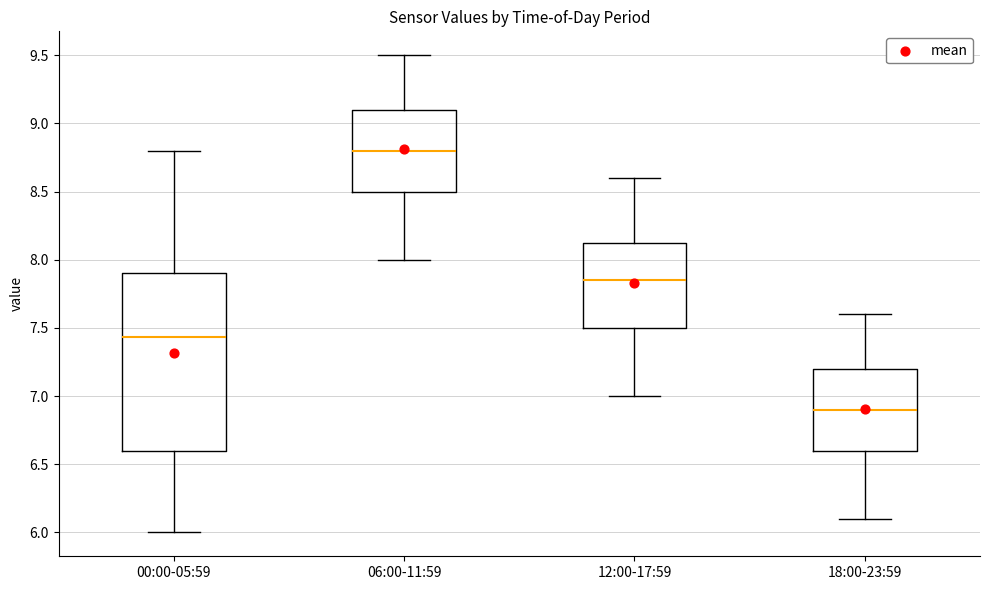

Comparing the boxes themselves (not the whiskers), which one is the tallest?

00:00-05:59